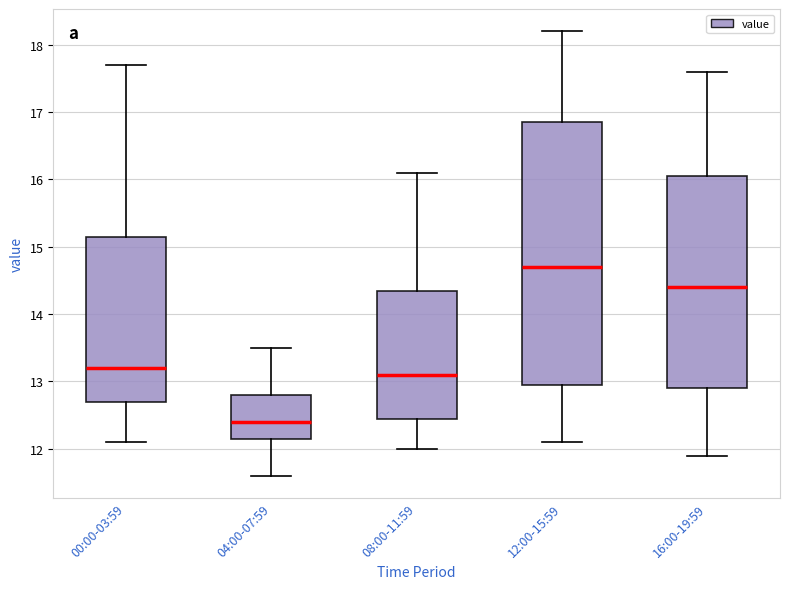

Which box is the tallest, from its lower edge to its upper edge?

12:00-15:59